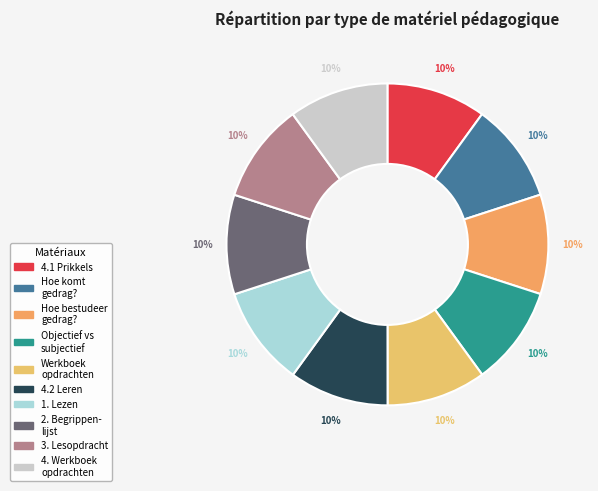

Is there a majority slice in this chart?

No